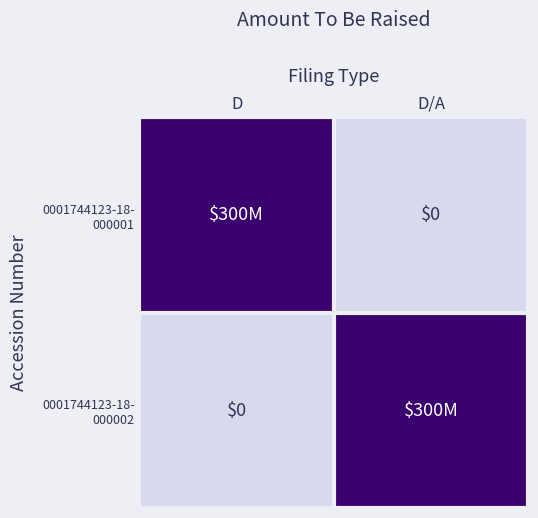

Which has a higher value, D or D/A?

D